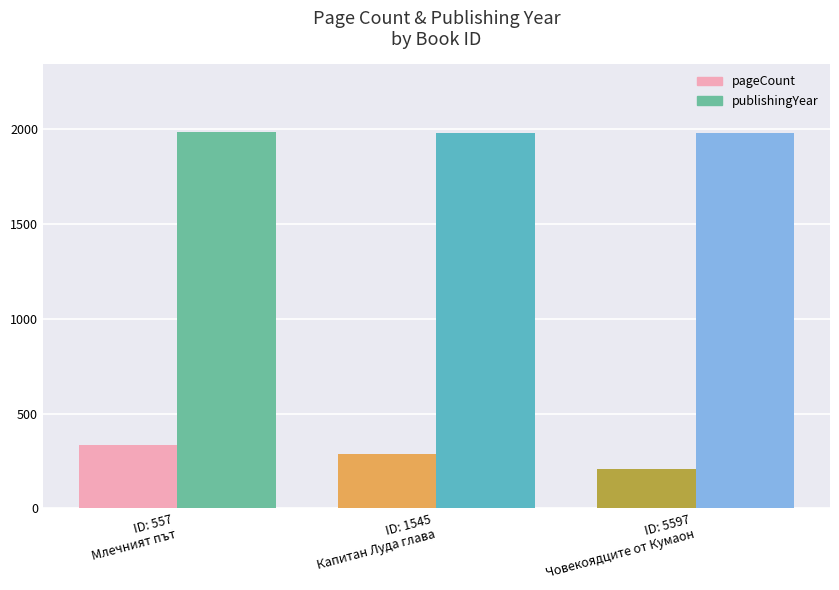

List the series in order of their overall mean, lowest first.

pageCount, publishingYear